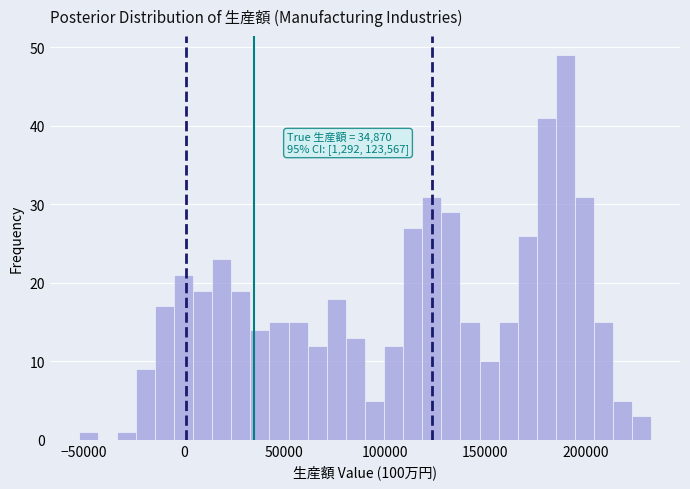

Around what value on the x-axis is the tallest bar? Give the approximate position of its centre, as read against the axis.

190000